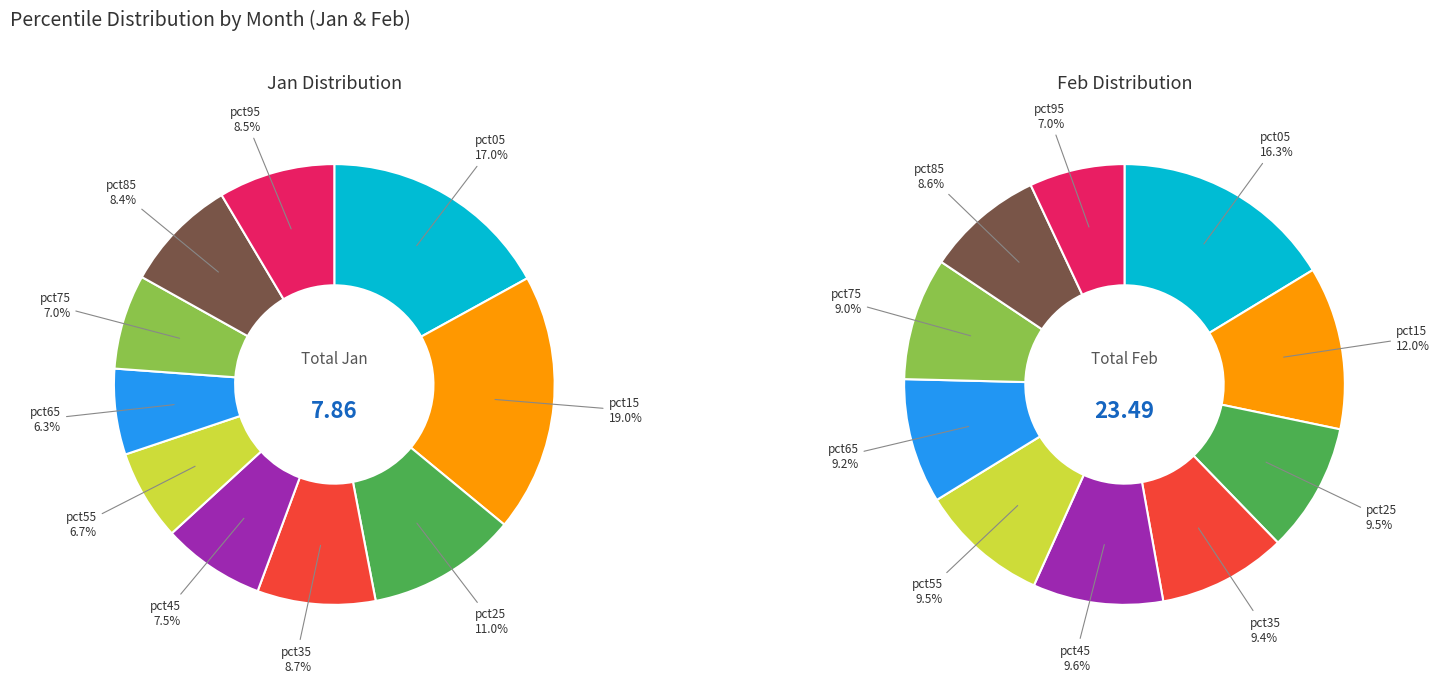

Is it true that 6 is 6% of the pie?

True